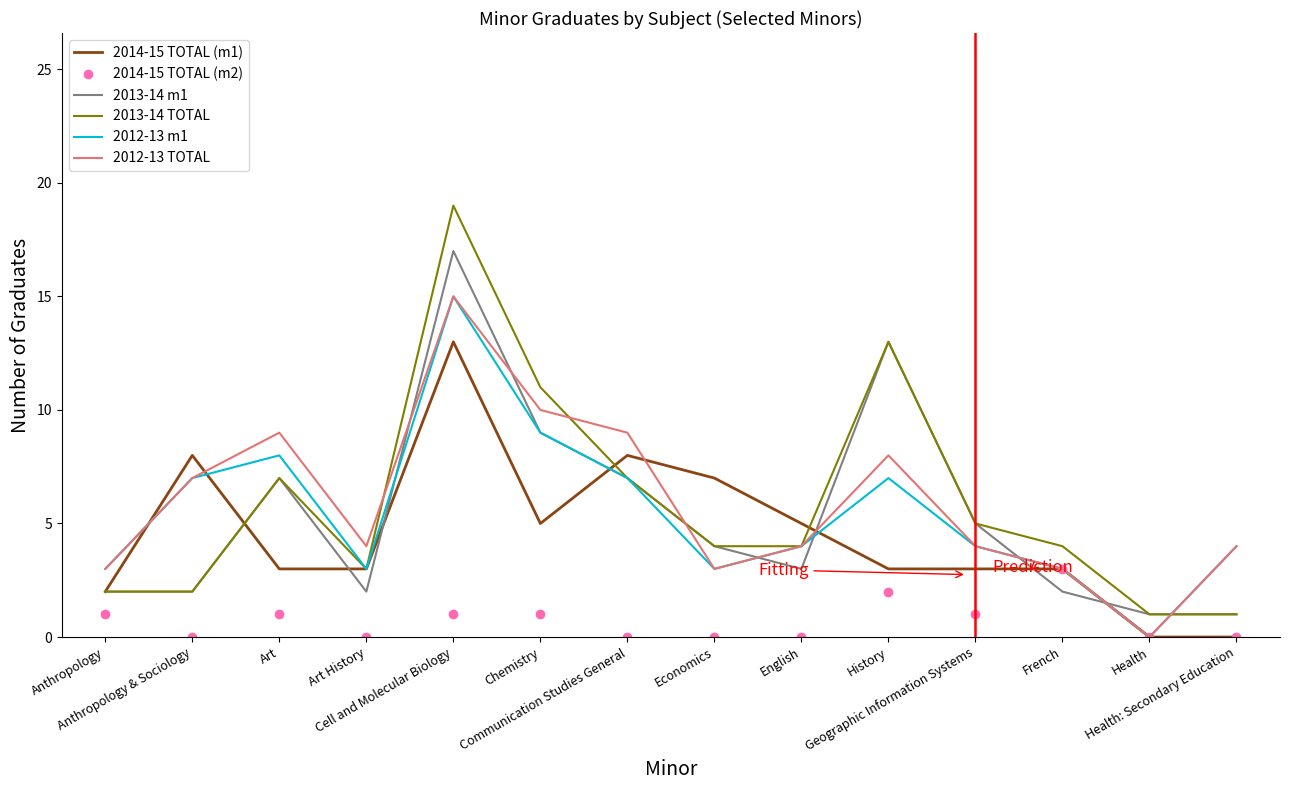

After their last crossing, which series has the higher values: 2013-14 m1 or 2012-13 TOTAL?

2012-13 TOTAL